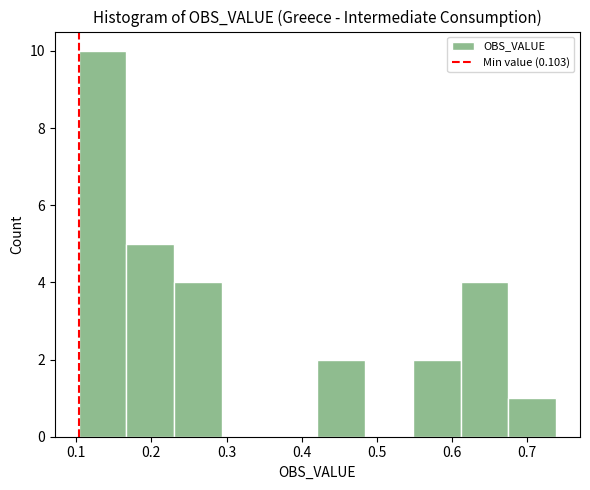

Reading left to right, list every bar in this chart as the range it spans on the x-axis followed by its height. Neither the bar edges nor the heights are printed on the chart, so give them approximately, as read against the axes.

0.10 to 0.17: 10
0.17 to 0.23: 5
0.23 to 0.29: 4
0.29 to 0.36: 0
0.36 to 0.42: 0
0.42 to 0.48: 2
0.48 to 0.55: 0
0.55 to 0.61: 2
0.61 to 0.68: 4
0.68 to 0.74: 1